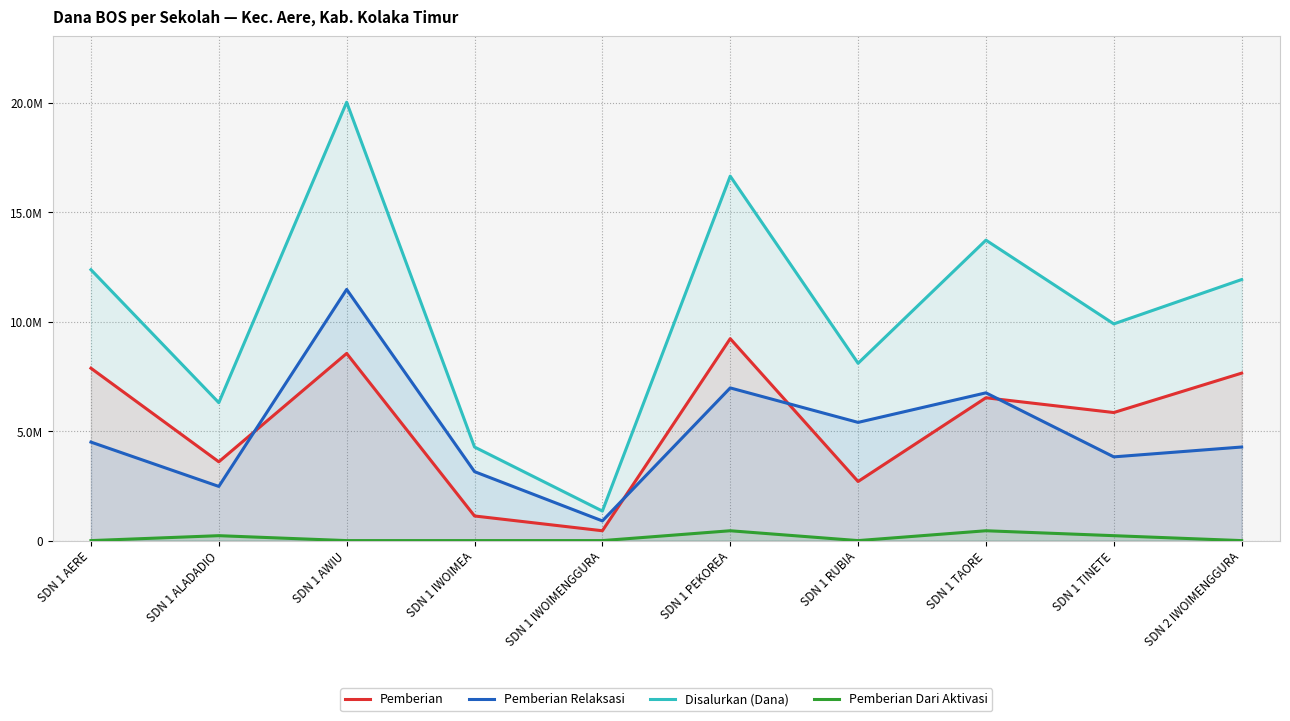

Where is the first local minimum for Pemberian?

SDN 1 ALADADIO